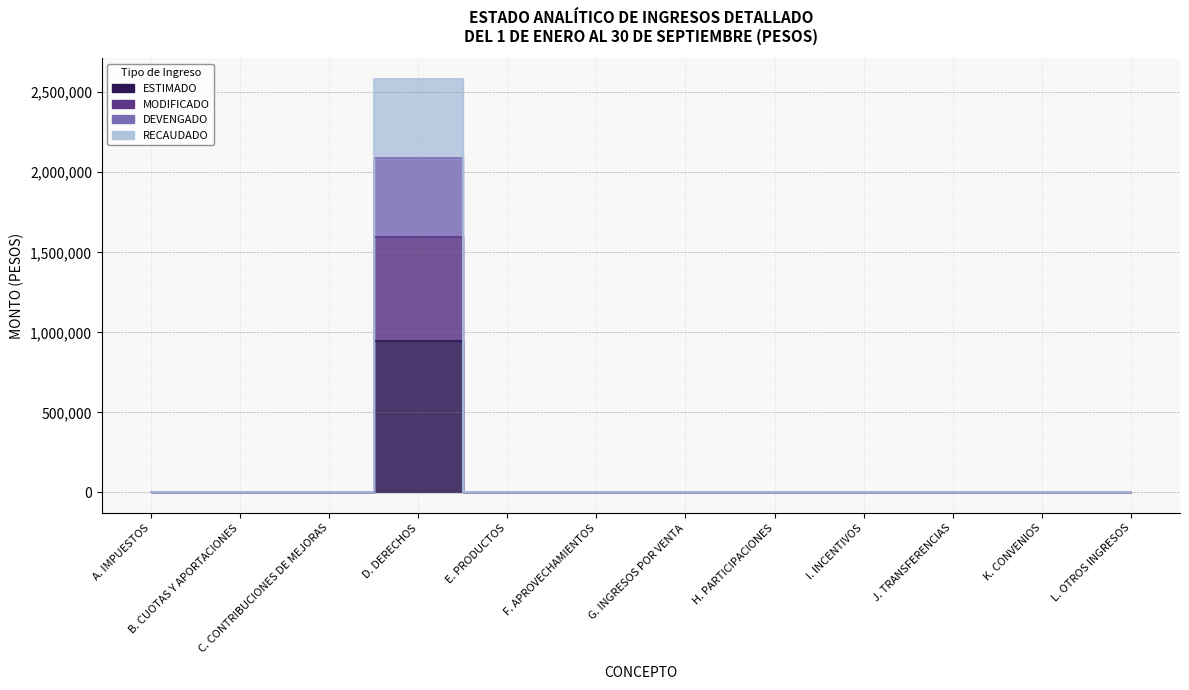

In RECAUDADO, how many points are higher than both neighbors (excluding endpoints)?

1